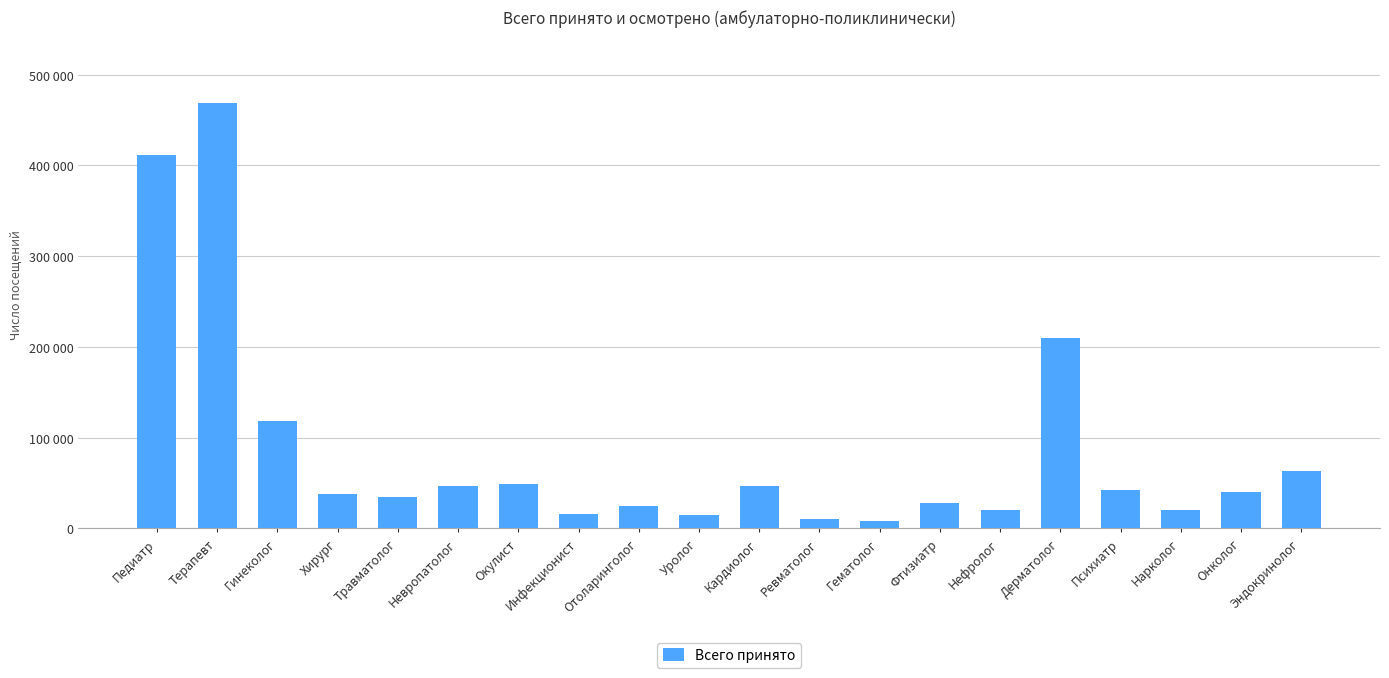

Rank the categories by value from highest to lowest.

Терапевт, Педиатр, Дерматолог, Гинеколог, Эндокринолог, Окулист, Невропатолог, Кардиолог, Психиатр, Онколог, Хирург, Травматолог, Фтизиатр, Отоларинголог, Нарколог, Нефролог, Инфекционист, Уролог, Ревматолог, Гематолог